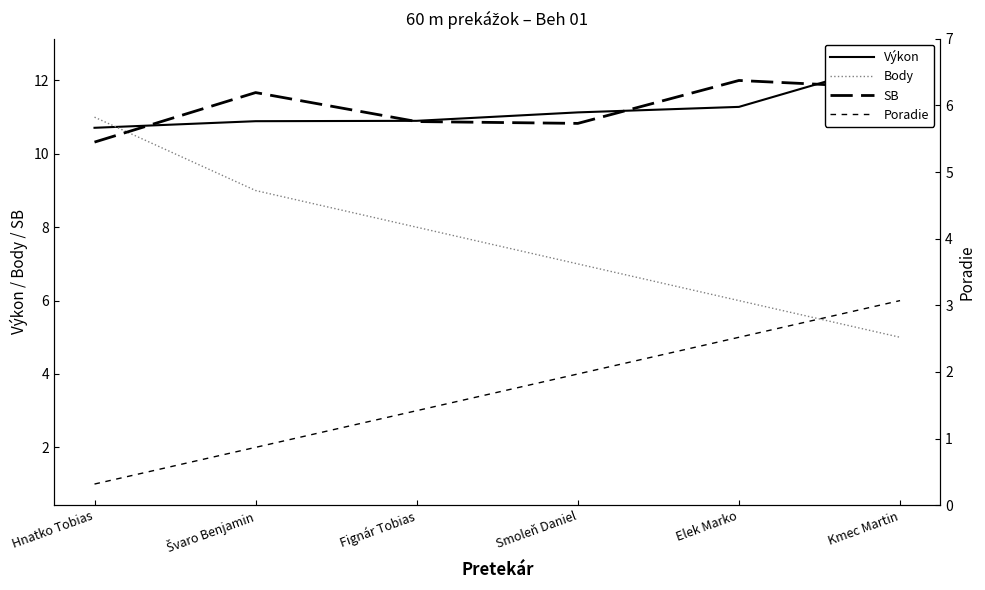

At Elek Marko, list the series in order from smallest to largest.

Poradie, Body, Výkon, SB